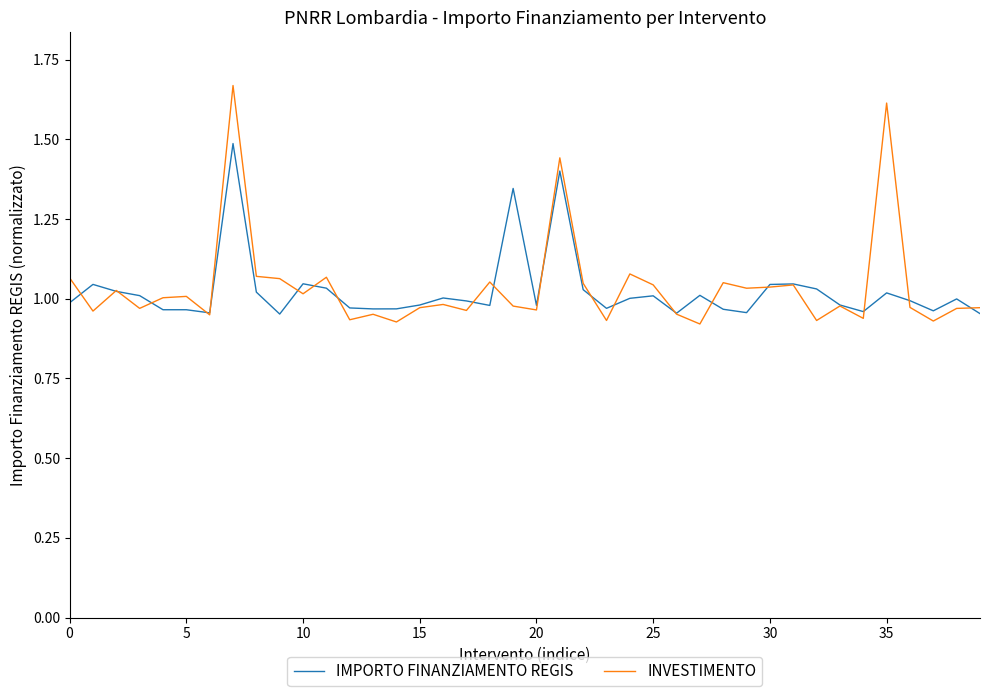

What is the highest value of the IMPORTO FINANZIAMENTO REGIS series?

1.5